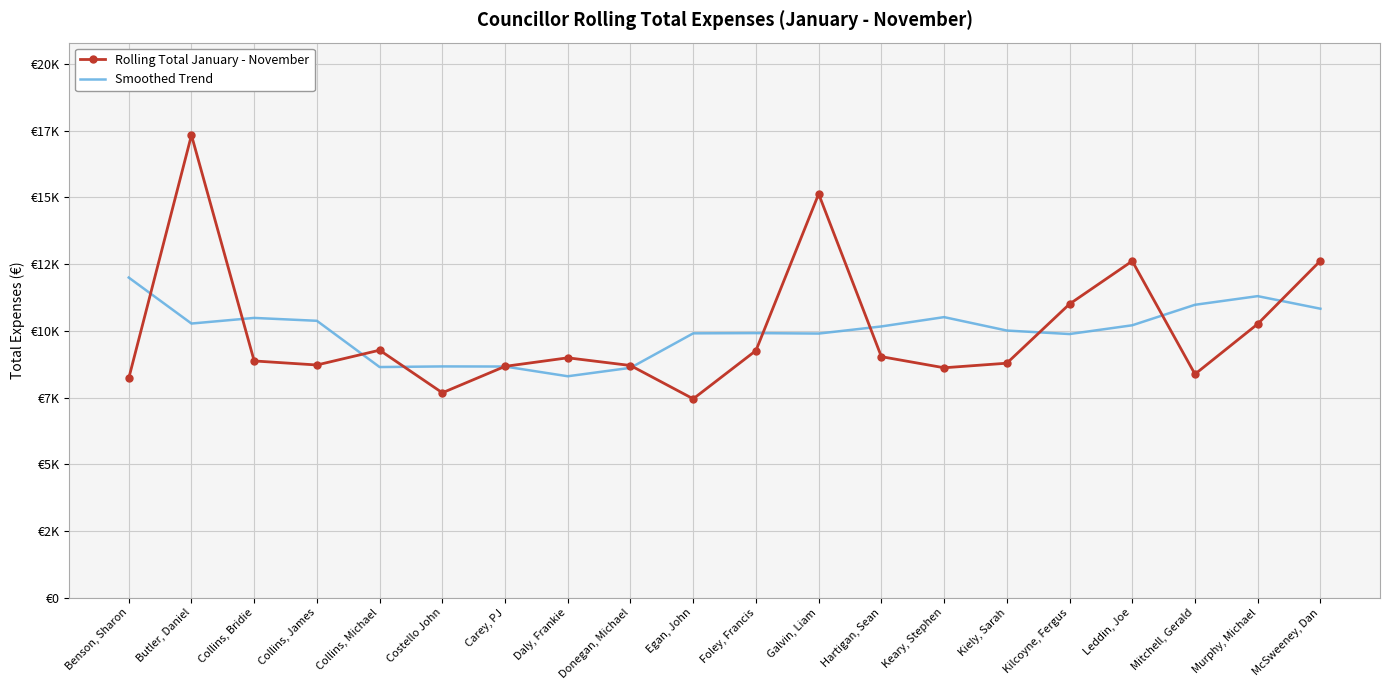

What is the difference between the Smoothed Trend values at Galvin, Liam and Carey, PJ?

1235.3